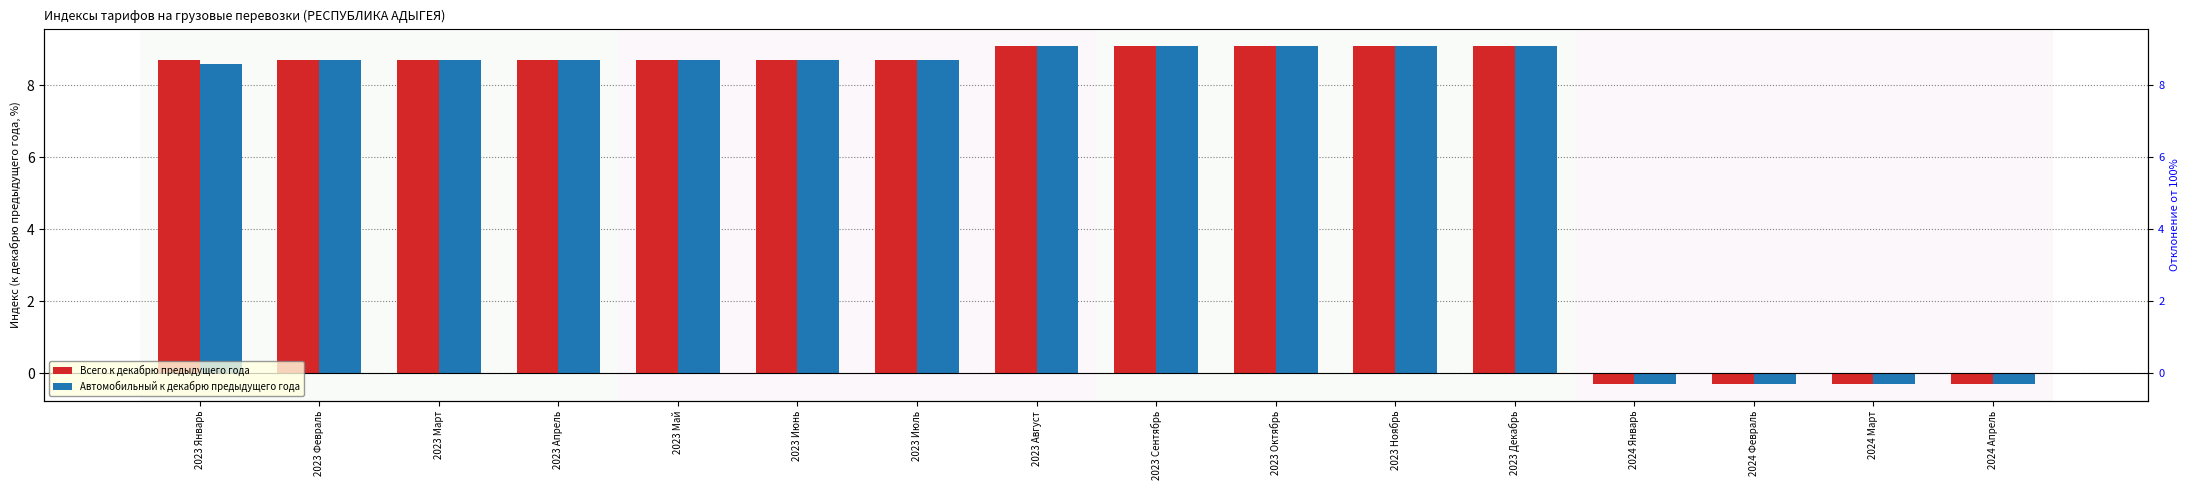

What are all the series names shown in the legend?

Всего к декабрю предыдущего года, Автомобильный к декабрю предыдущего года